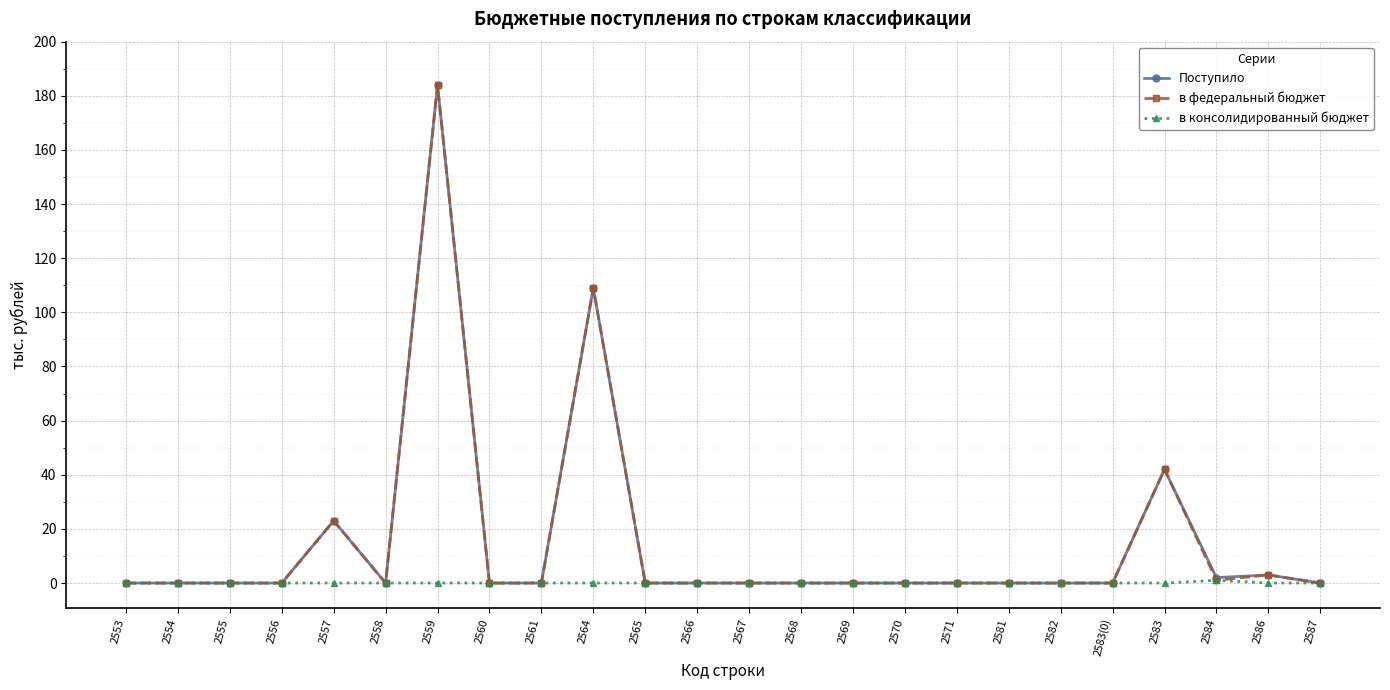

At which label is в федеральный бюджет closest to 92?

2564